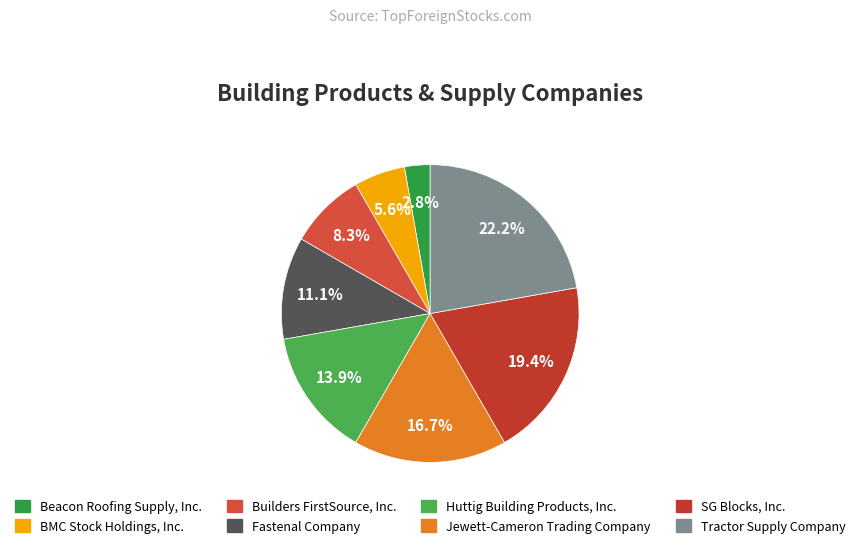

What percentage is NOT represented by Huttig Building Products, Inc.?

86.1%